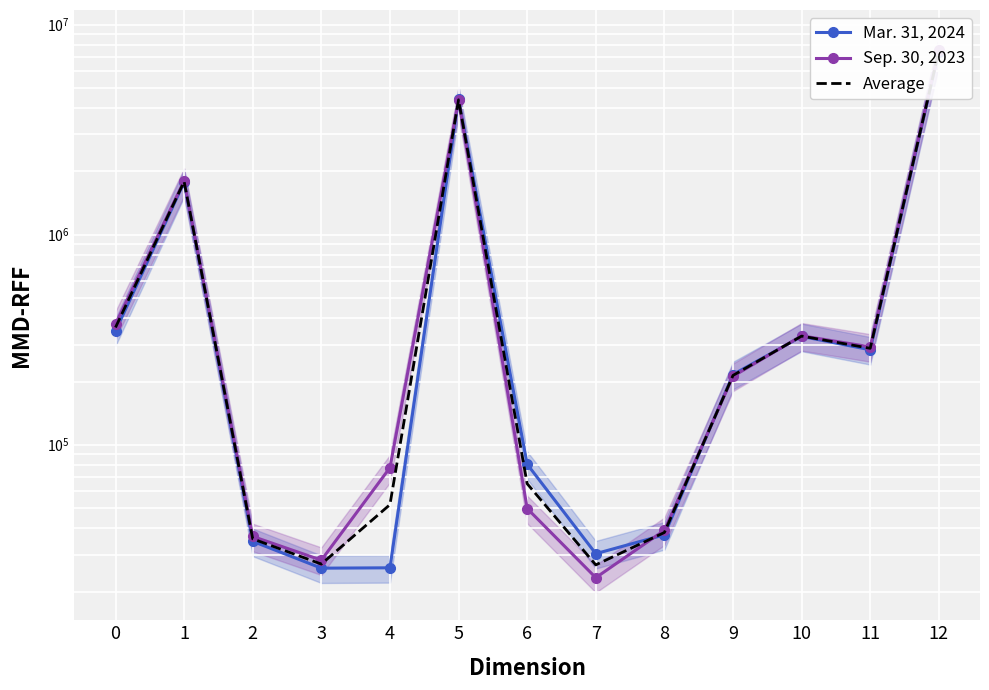

At which label is Mar. 31, 2024 closest to 3731480?

5